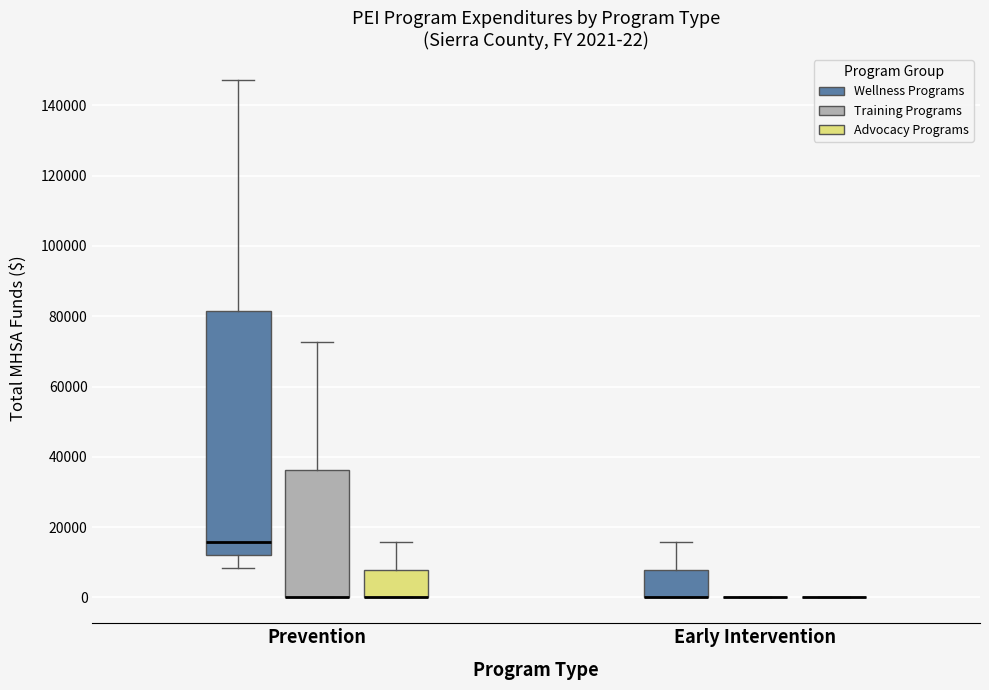

Comparing the boxes themselves (not the whiskers), which one is the tallest?

Prevention (Wellness Programs)